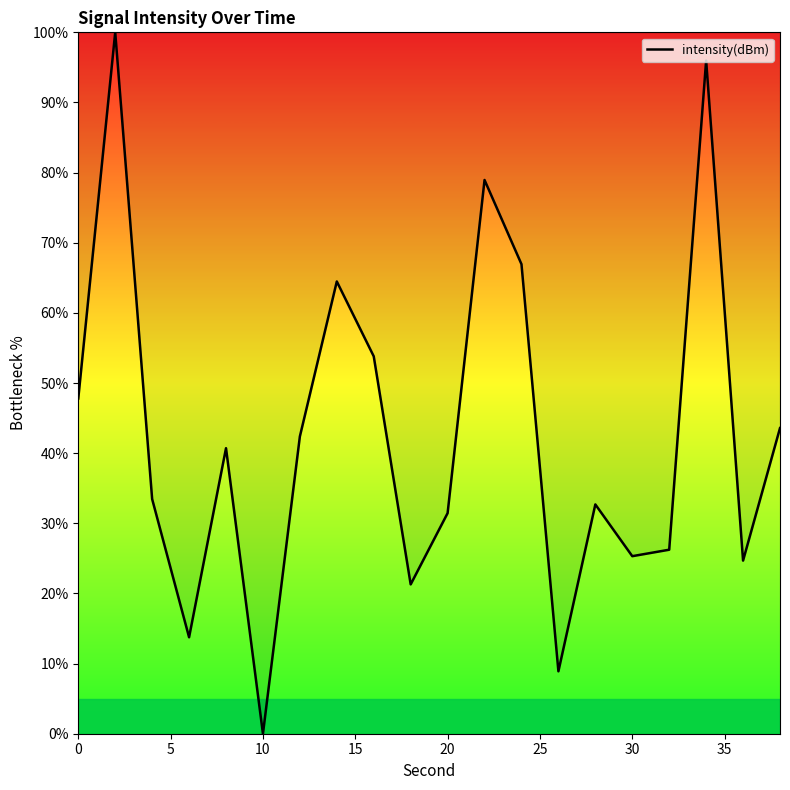

What is the maximum value shown in the chart?

100.0